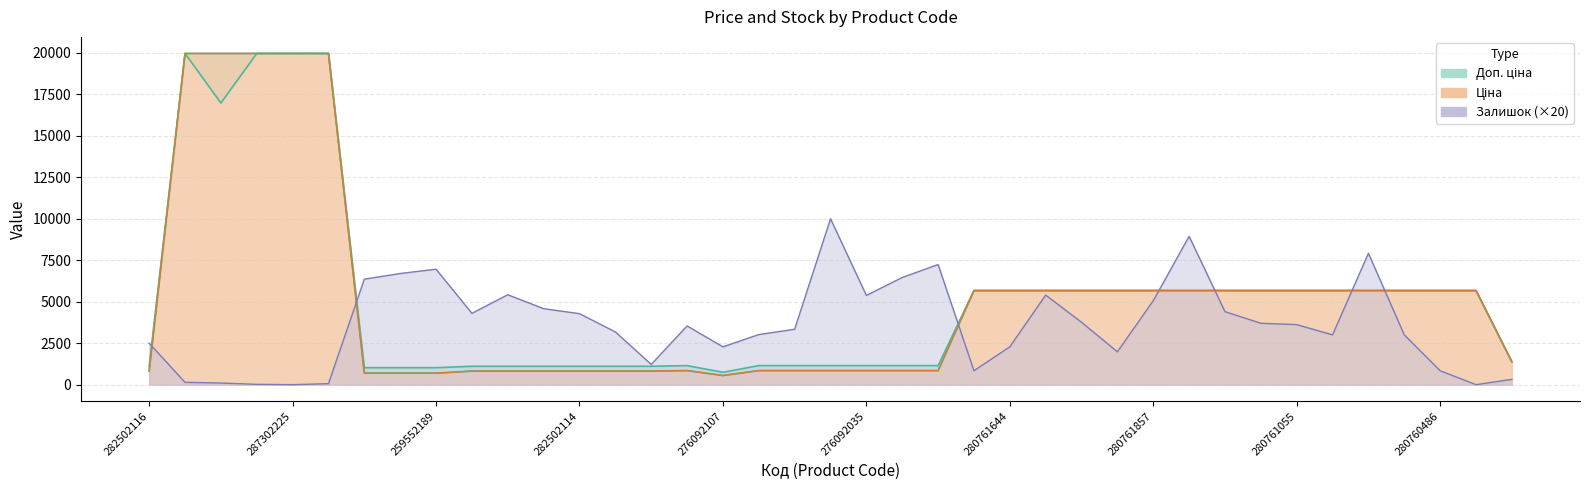

How many data points does each series have?

39